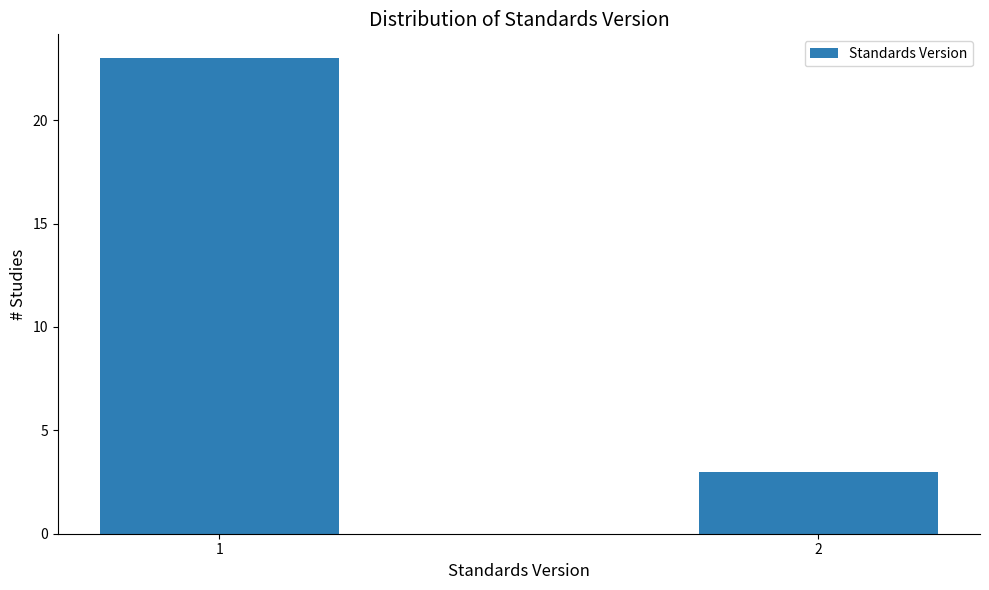

Reading left to right, extract all data points from this chart.

23	3